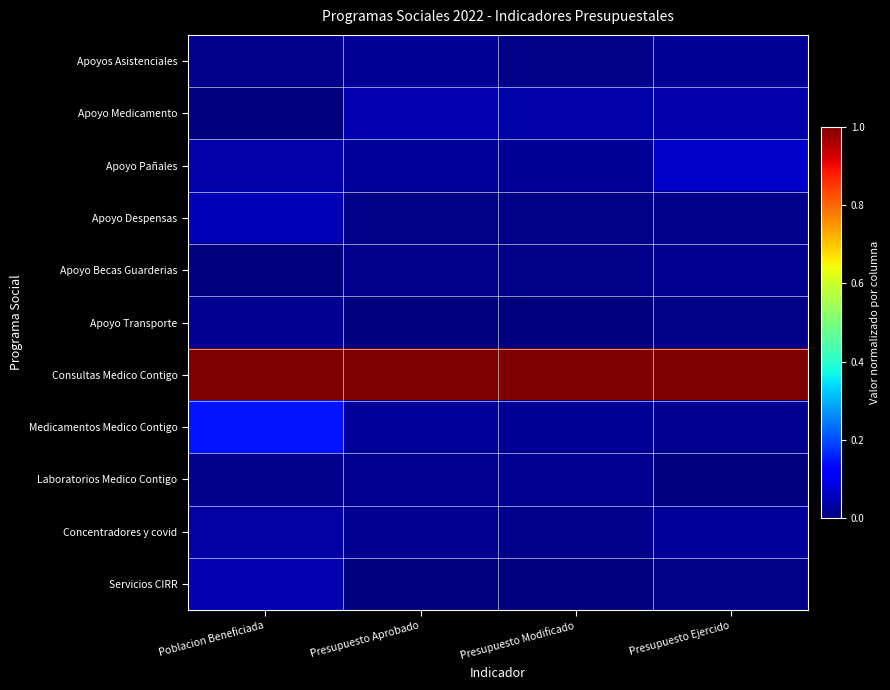

At which category does the chart reach its minimum across all series?

Poblacion Beneficiada